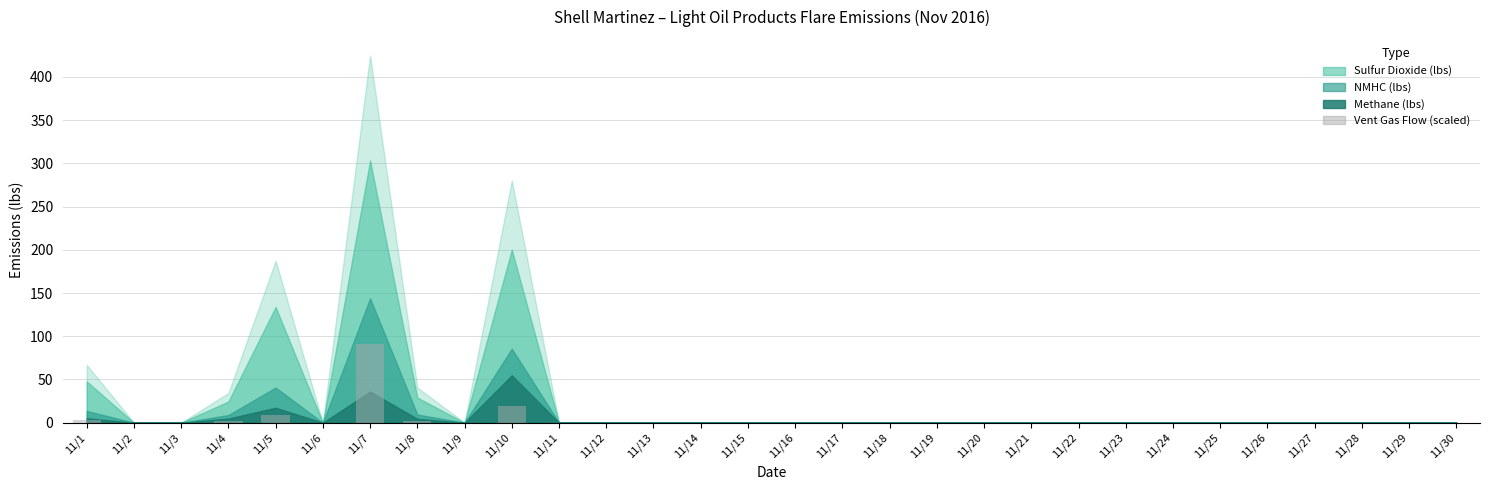

Where is the data nearest to the value 45?

11/10